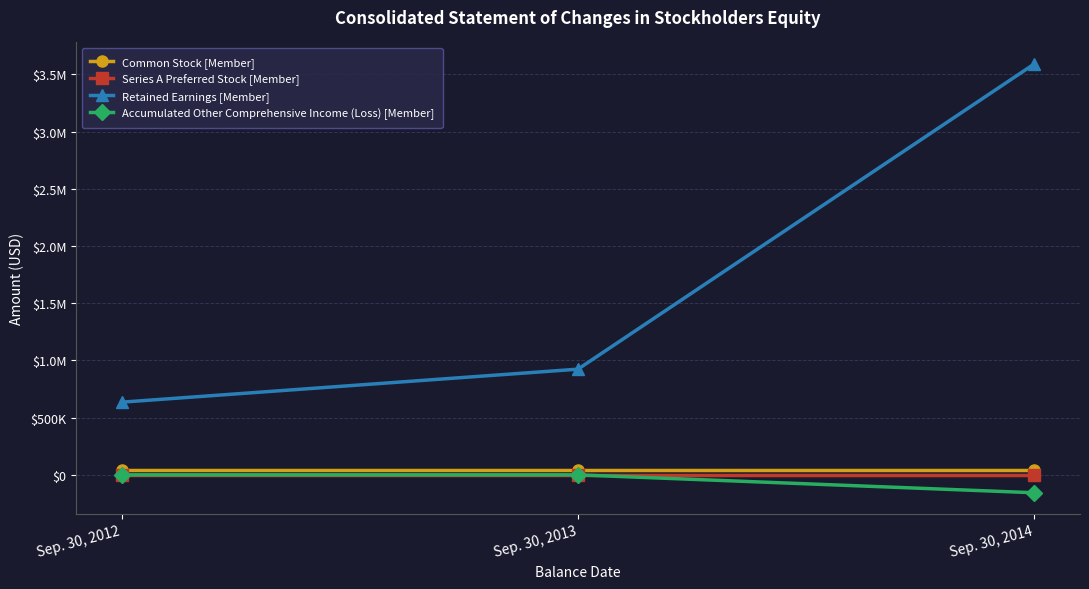

What are all the series names shown in the legend?

Common Stock [Member], Series A Preferred Stock [Member], Retained Earnings [Member], Accumulated Other Comprehensive Income (Loss) [Member]